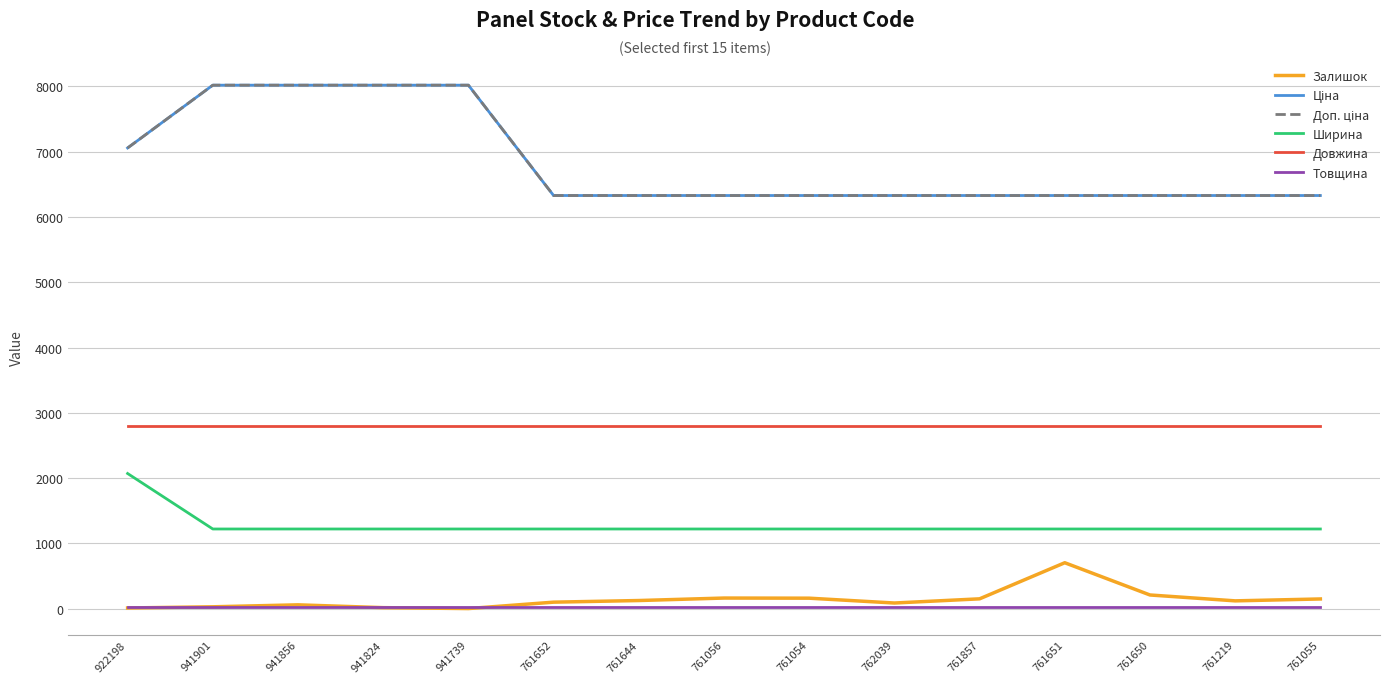

What is the label of the 5th point from the right?

761857